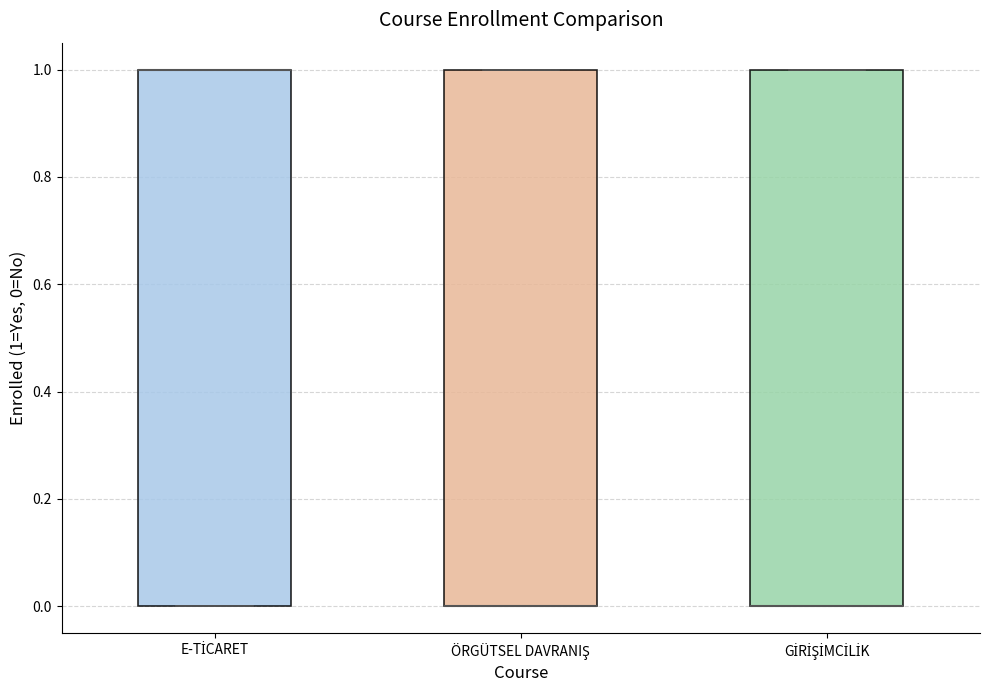

Reading left to right, read every box against the y-axis: the position of its median line, the range the box covers, and the ends of its whiskers. The values are not printed on the chart, so give them approximately, as read against the axis.

E-TİCARET: median 1 (drawn on the box's upper edge), box 0 to 1, whiskers 0 to 1
ÖRGÜTSEL DAVRANIŞ: median 0 (drawn on the box's lower edge), box 0 to 1, whiskers 0 to 1
GİRİŞİMCİLİK: median 0 (drawn on the box's lower edge), box 0 to 1, whiskers 0 to 1